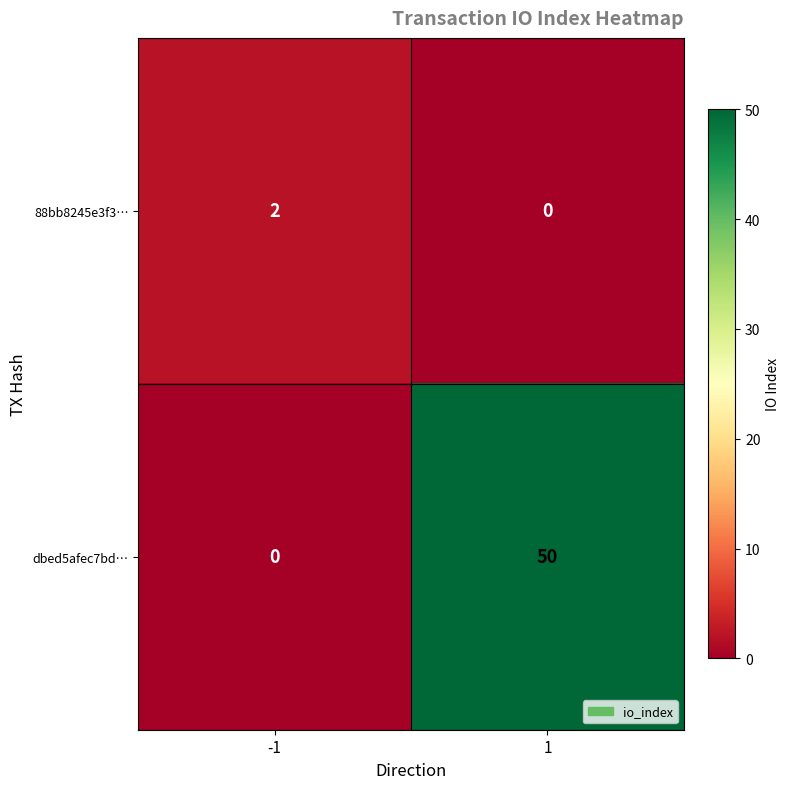

Which series changed the most between -1 and 1?

dbed5afec7bd…